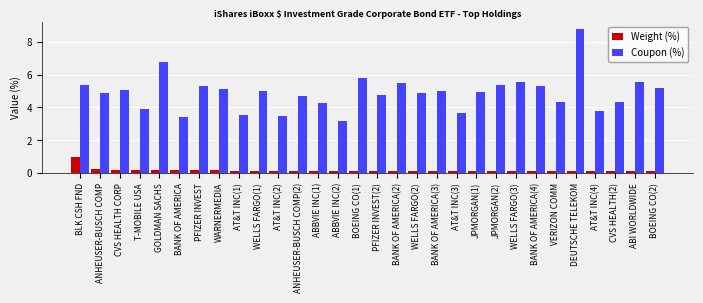

Is it true that Coupon (%) equals 5.3 at JPMORGAN(2)?

True